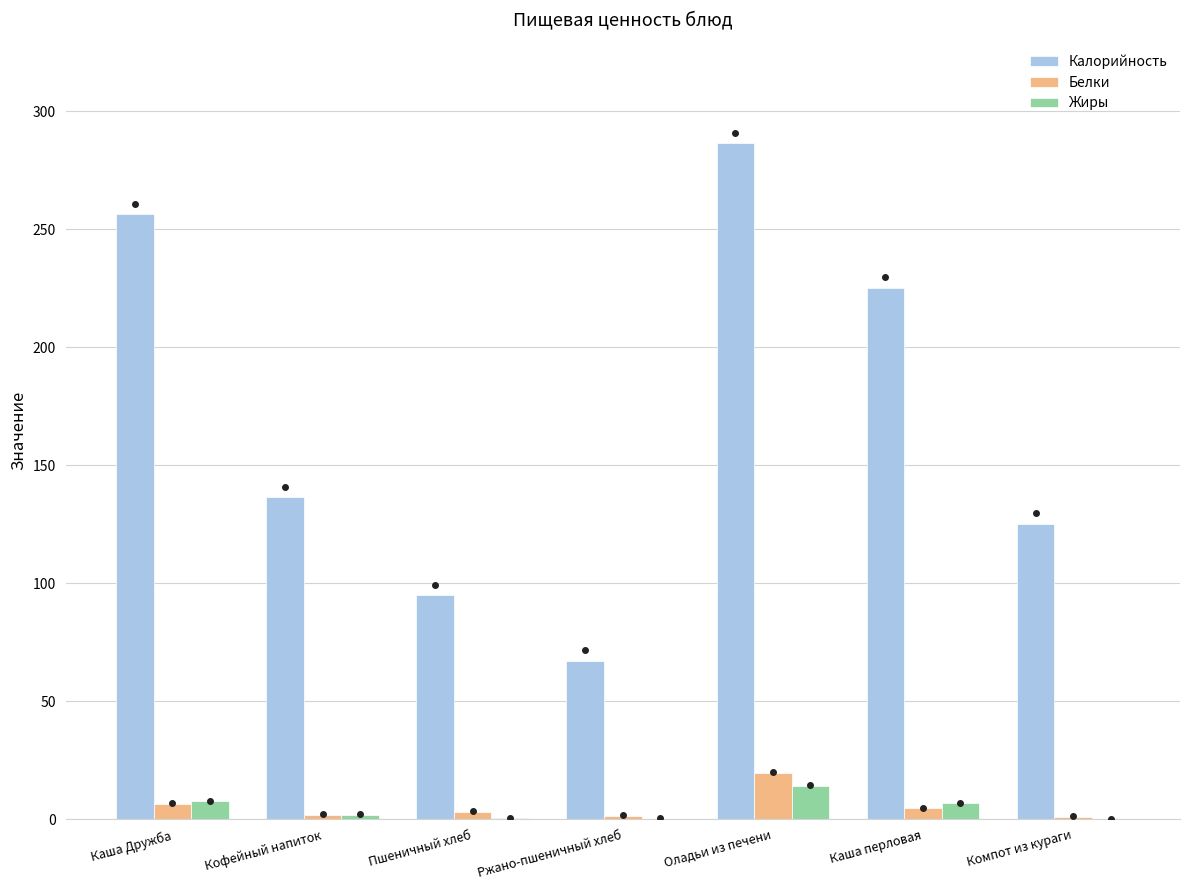

Count the number of data series in this chart.

3